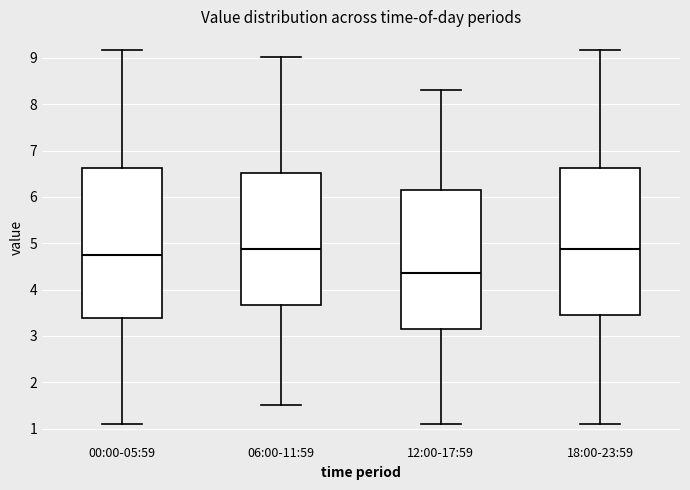

Which box has the lowest median line?

12:00-17:59